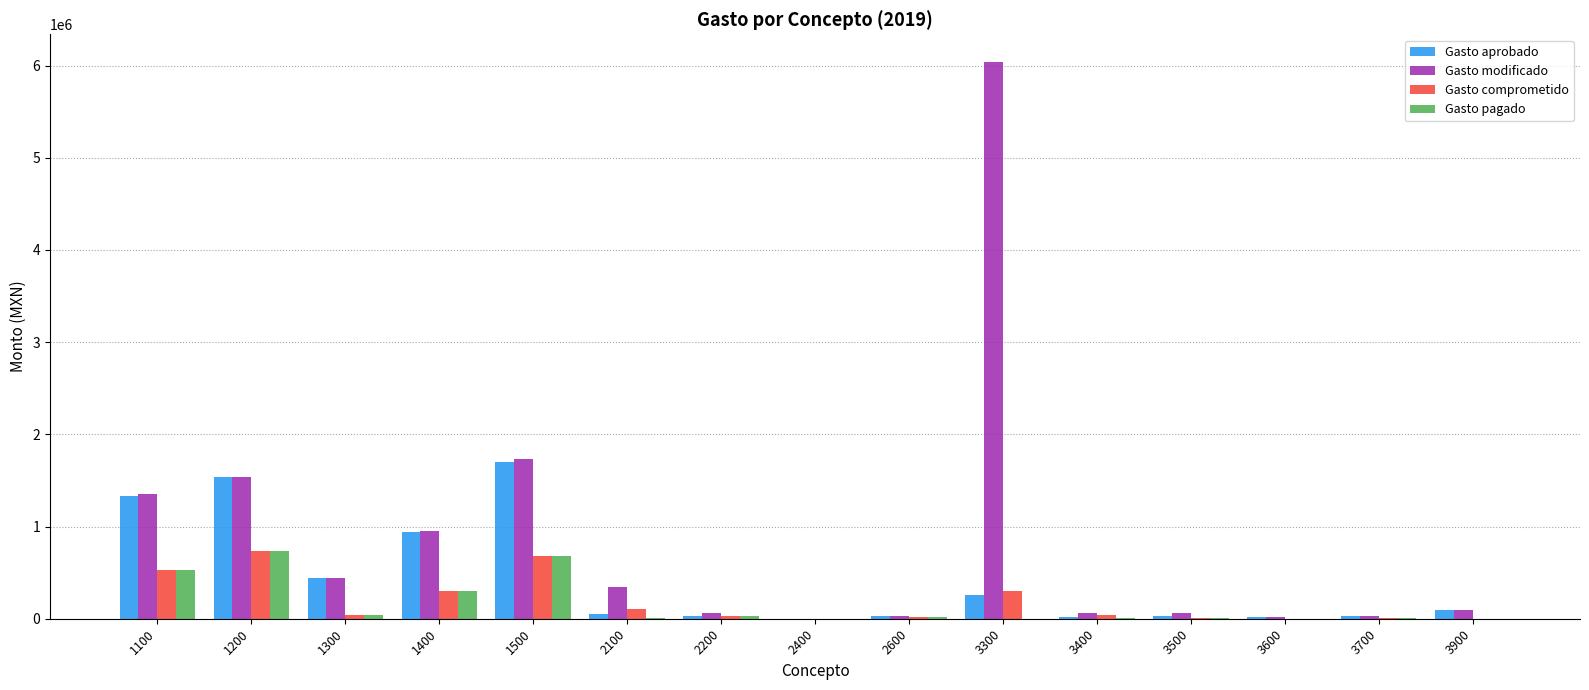

True or false: Gasto comprometido has a value of 531238.4 at 1100.

True